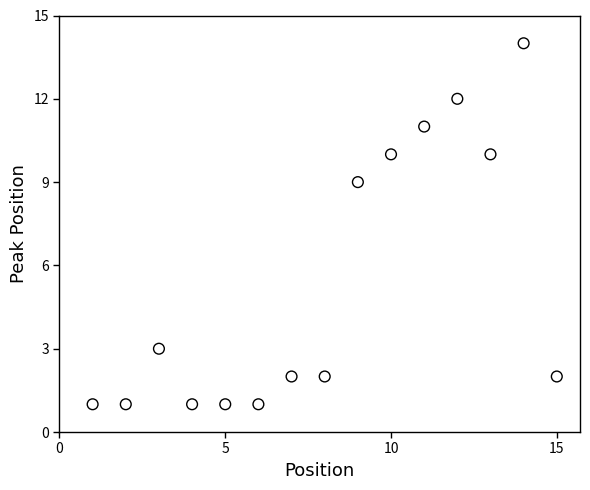

What Y value in the scatter plot is closest to 7?

9